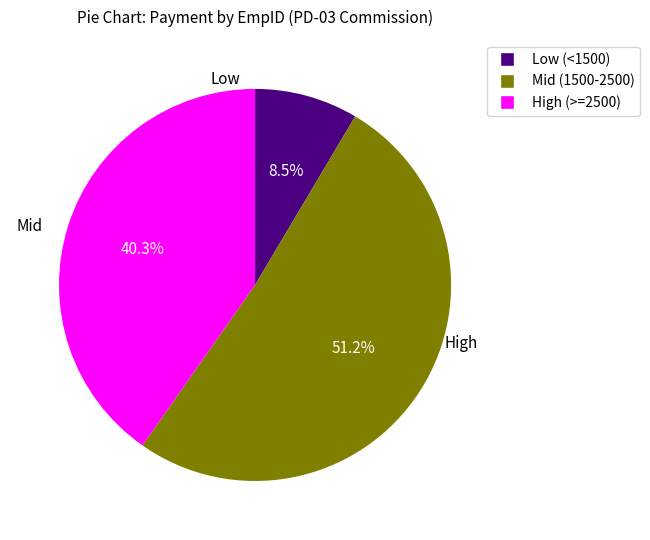

Is there any slice that represents more than half of the pie?

Yes